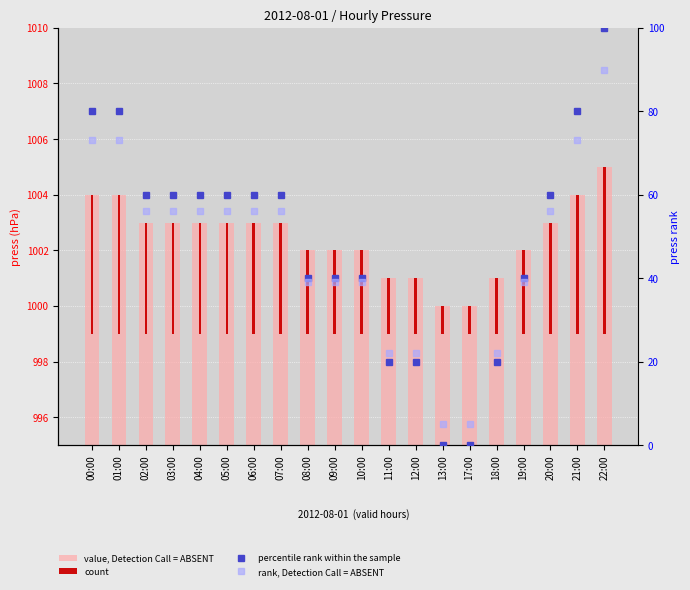

Where is rank, Detection Call = ABSENT nearest to the value 47?

08:00